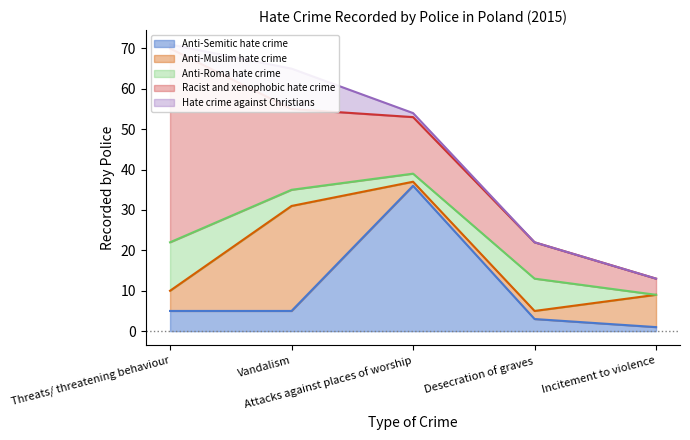

Reading left to right, extract all data points from this chart.

Anti-Semitic hate crime: Threats/ threatening behaviour=5	Vandalism=5	Attacks against places of worship=36	Desecration of graves=3	Incitement to violence=1
Anti-Muslim hate crime: Threats/ threatening behaviour=5	Vandalism=26	Attacks against places of worship=1	Desecration of graves=2	Incitement to violence=8
Anti-Roma hate crime: Threats/ threatening behaviour=12	Vandalism=4	Attacks against places of worship=2	Desecration of graves=8	Incitement to violence=0
Racist and xenophobic hate crime: Threats/ threatening behaviour=48	Vandalism=20	Attacks against places of worship=14	Desecration of graves=9	Incitement to violence=4
Hate crime against Christians: Threats/ threatening behaviour=1	Vandalism=10	Attacks against places of worship=1	Desecration of graves=0	Incitement to violence=0